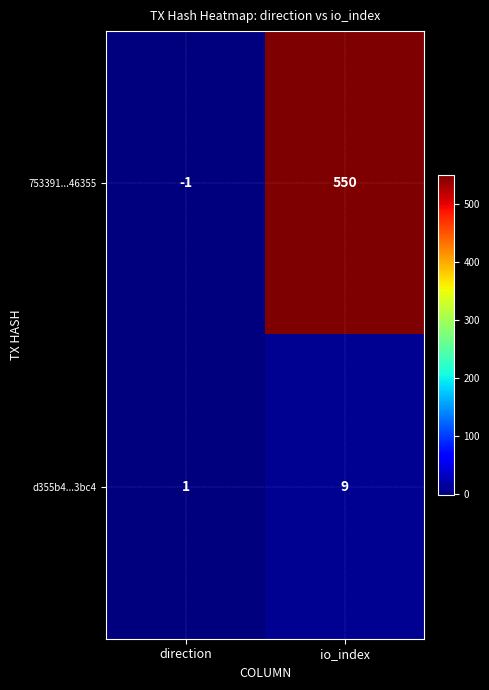

What is the average value of the d355b4...3bc4 series?

5